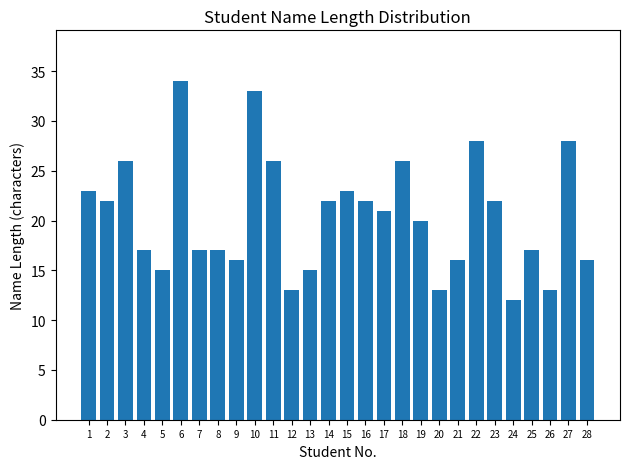

Which category has the highest value across all series?

6